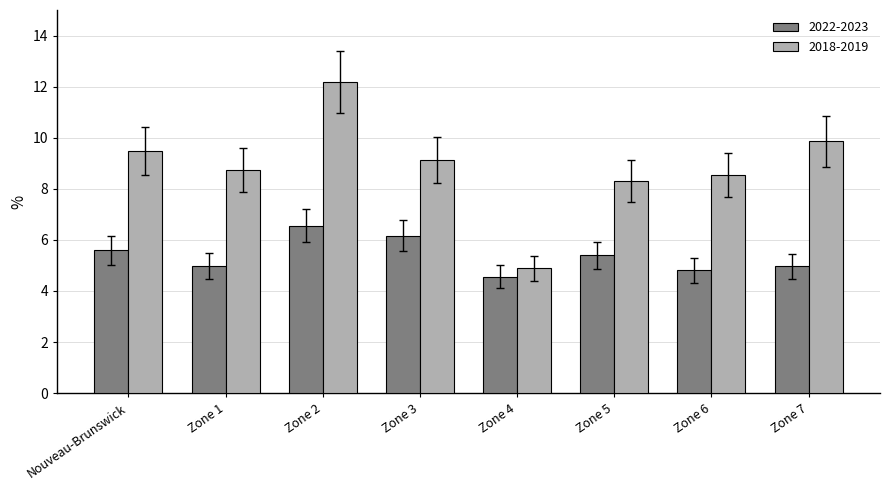

Reading left to right, what are all the values shown in this chart?

2022-2023: 5.6	5.0	6.6	6.2	4.6	5.4	4.8	5.0
2018-2019: 9.5	8.7	12.2	9.1	4.9	8.3	8.5	9.9